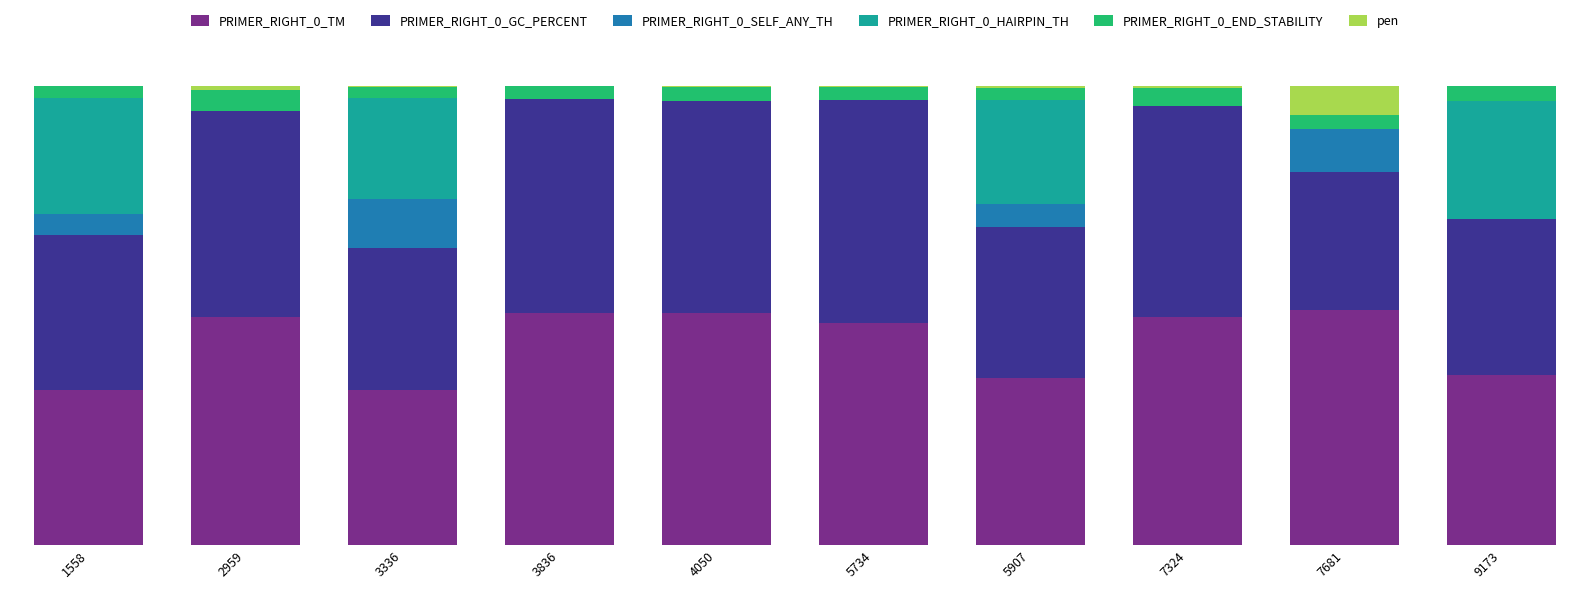

Are the bars grouped side by side (vs. stacked)?

No